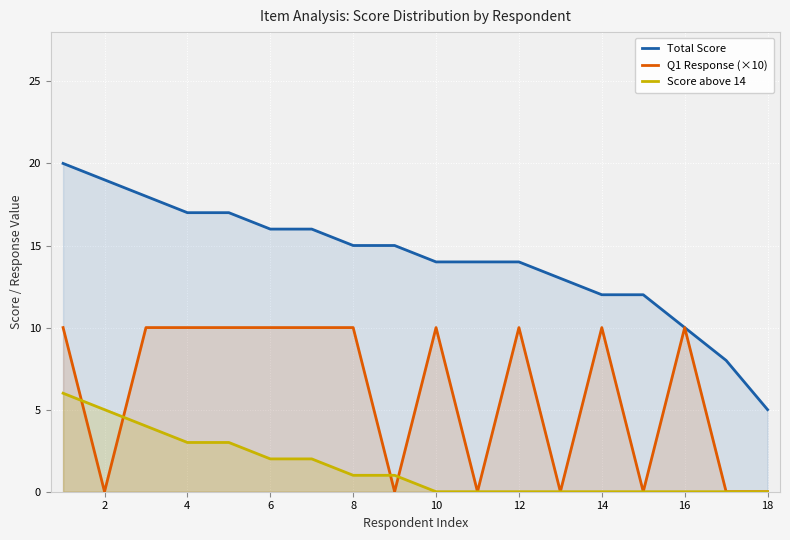

True or false: Q1 Response (×10) and Total Score cross at least once.

False